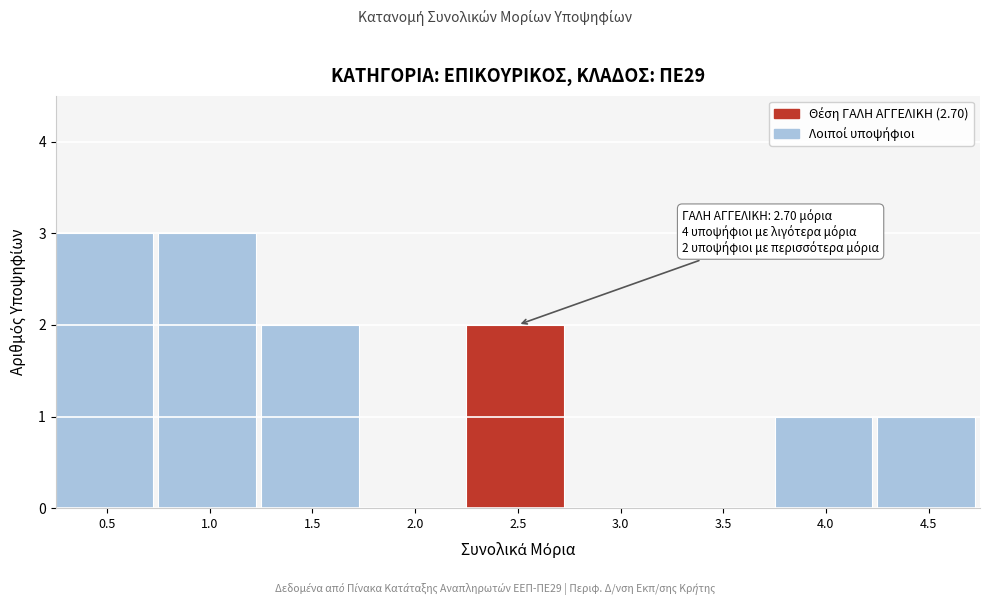

Reading left to right, transcribe all the data shown in this chart.

0.5=3	1.0=3	1.5=2	2.0=0	2.5=2	3.0=0	3.5=0	4.0=1	4.5=1